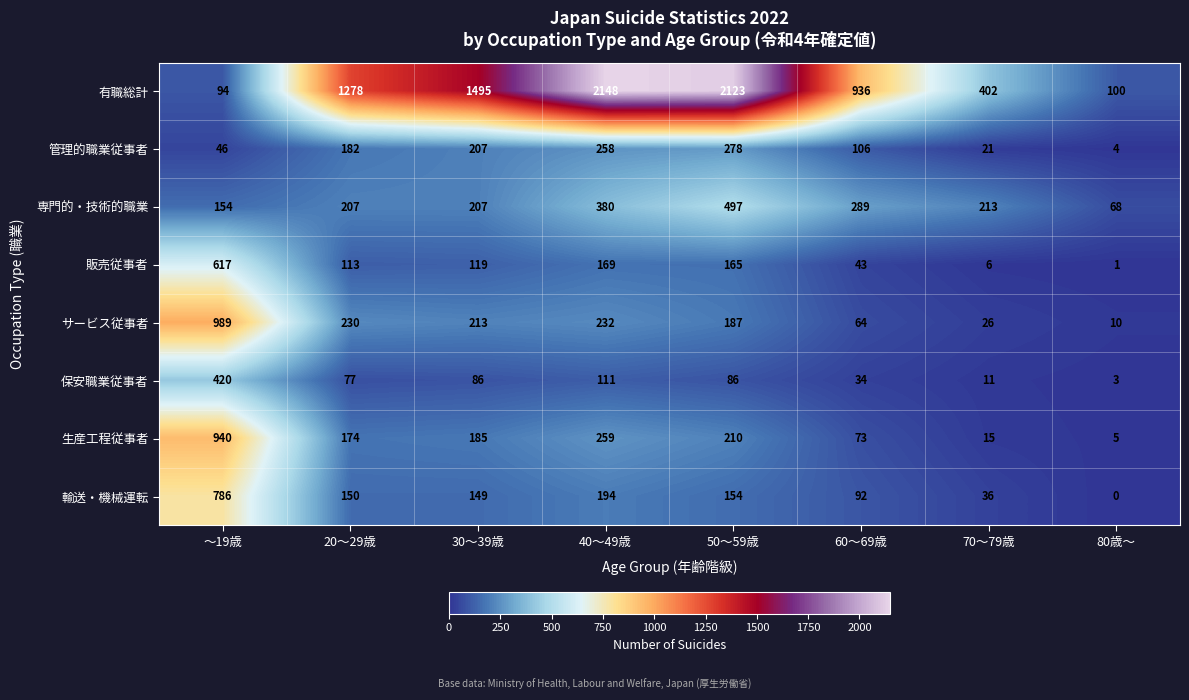

What is the spread (max minus min) of values at ～19歳?

943